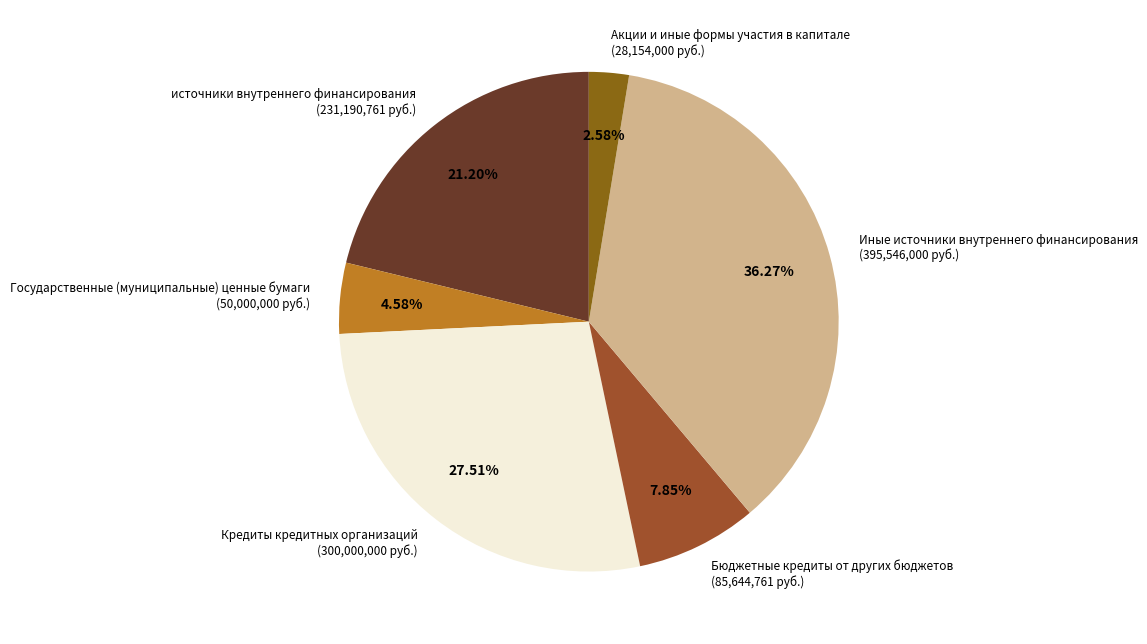

Is источники внутреннего финансирования the majority of the pie?

No